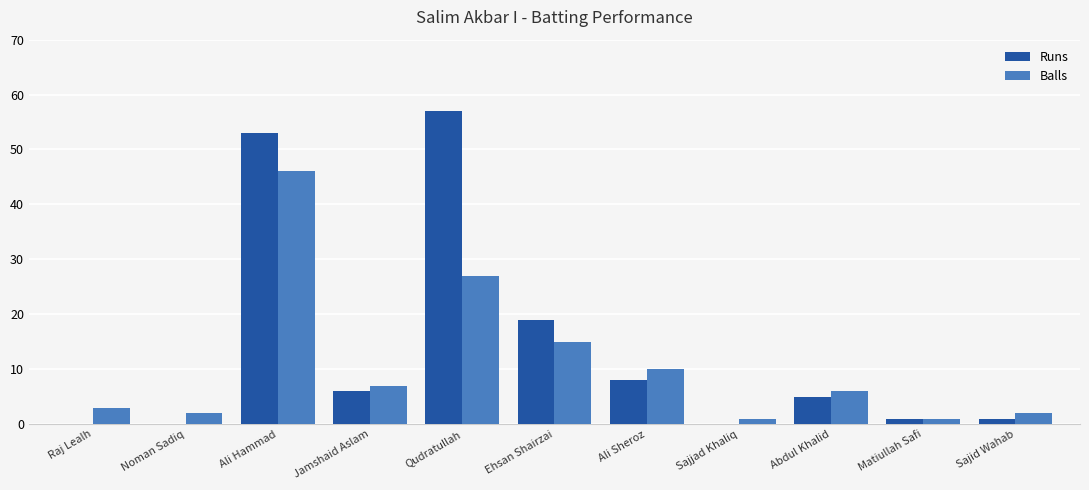

At which category does the chart reach its peak across all series?

Qudratullah